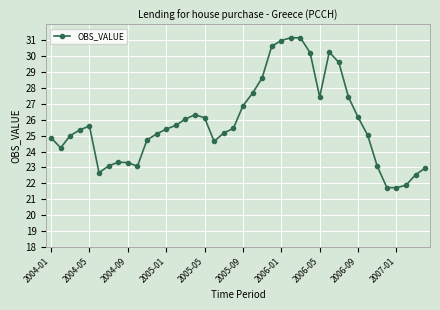

What is the sum of all values?

1032.4